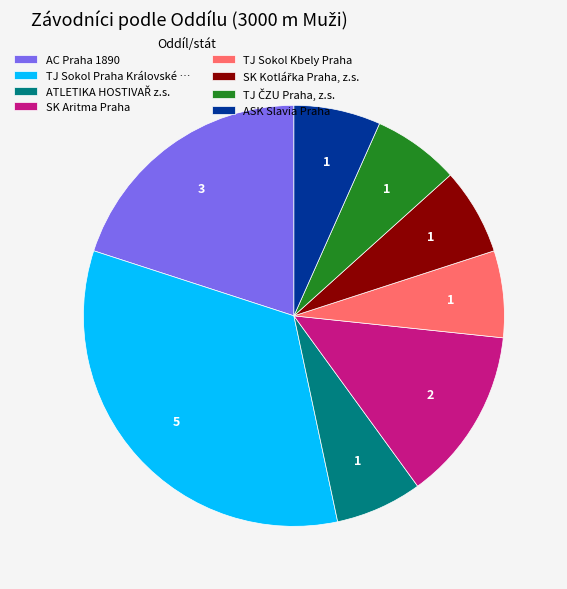

The ASK Slavia Praha slice represents 7% of the pie. True or false?

True